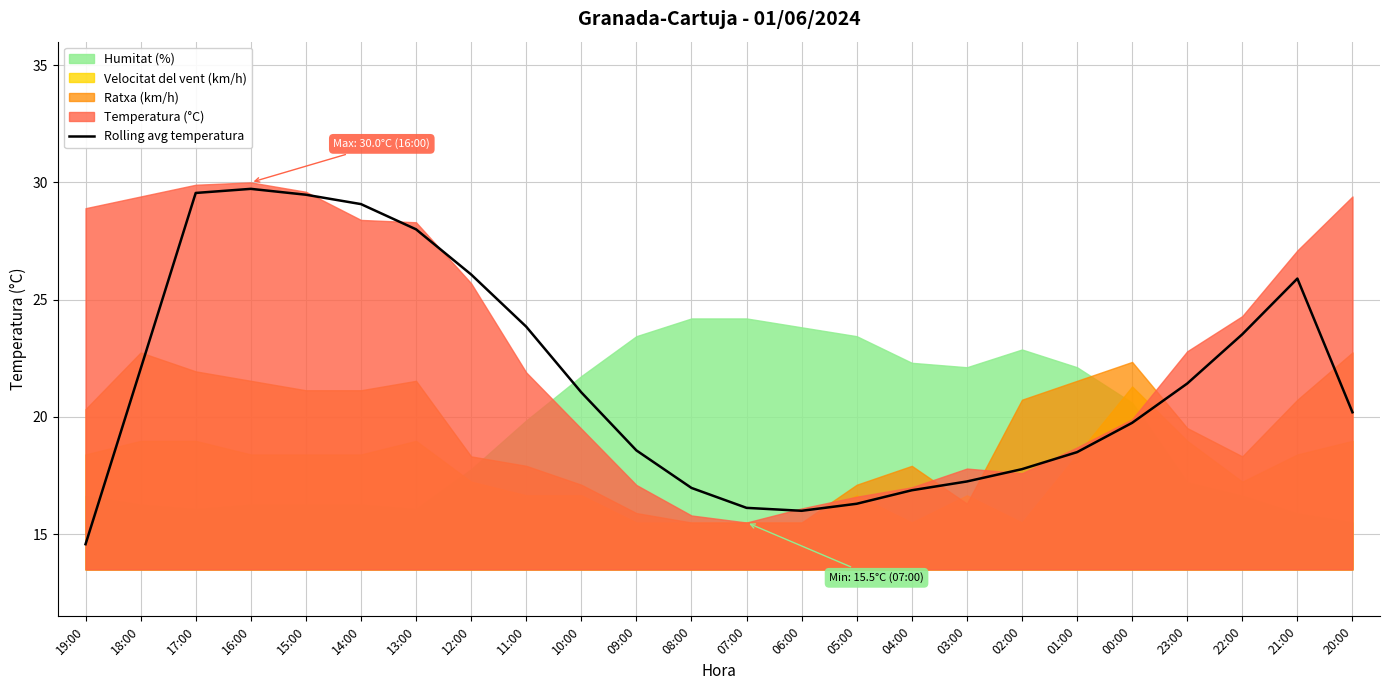

What is the label of the 6th point from the left?

14:00